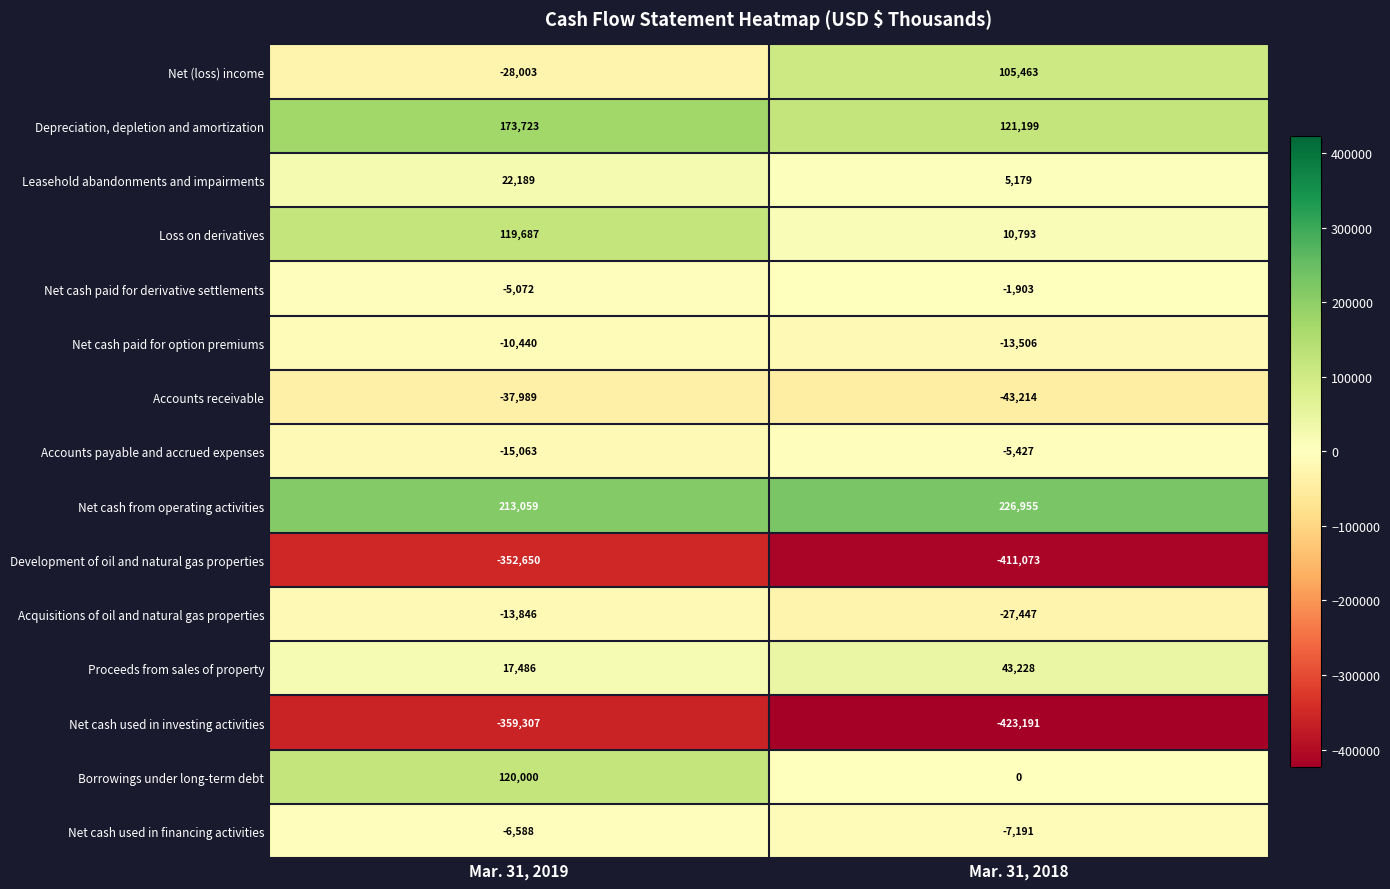

Reading left to right, list all the values displayed in this chart.

Net (loss) income: -28003	105463
Depreciation, depletion and amortization: 173723	121199
Leasehold abandonments and impairments: 22189	5179
Loss on derivatives: 119687	10793
Net cash paid for derivative settlements: -5072	-1903
Net cash paid for option premiums: -10440	-13506
Accounts receivable: -37989	-43214
Accounts payable and accrued expenses: -15063	-5427
Net cash from operating activities: 213059	226955
Development of oil and natural gas properties: -352650	-411073
Acquisitions of oil and natural gas properties: -13846	-27447
Proceeds from sales of property: 17486	43228
Net cash used in investing activities: -359307	-423191
Borrowings under long-term debt: 120000	0
Net cash used in financing activities: -6588	-7191